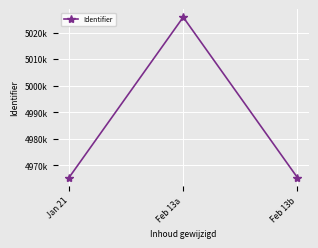

Does the chart have visible grid lines?

Yes